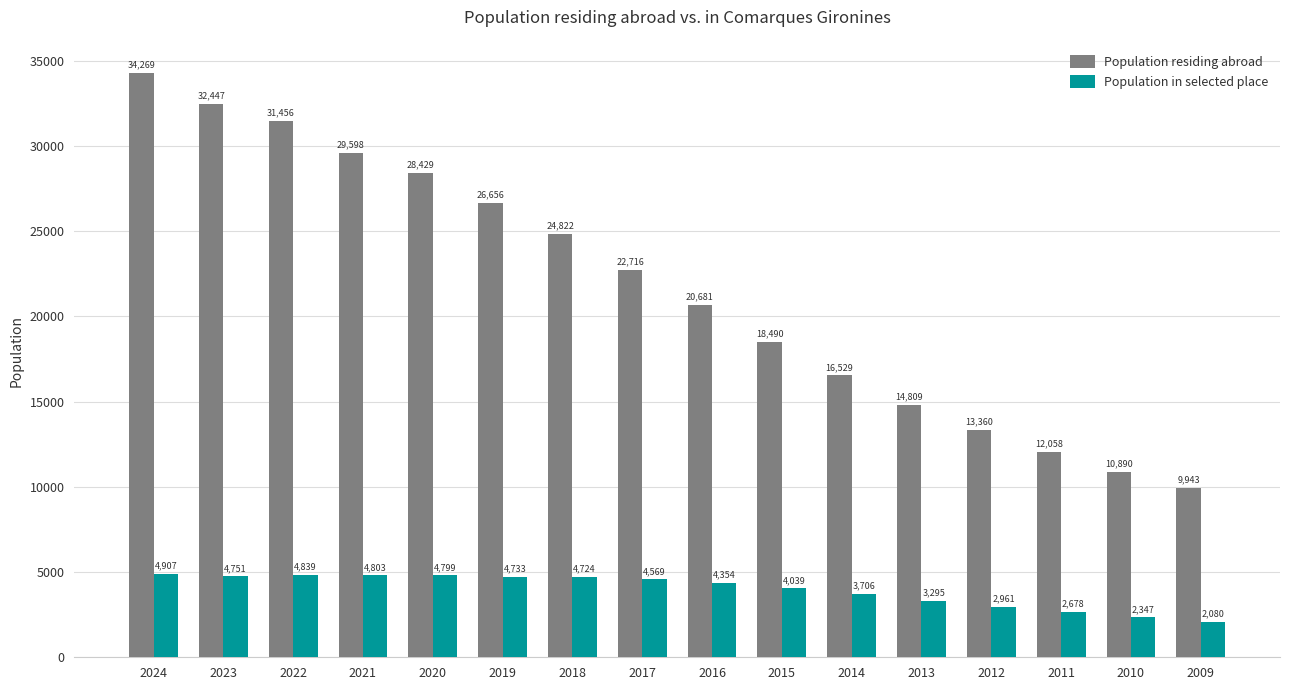

Is it true that Population in selected place equals 4724 at 2018?

True